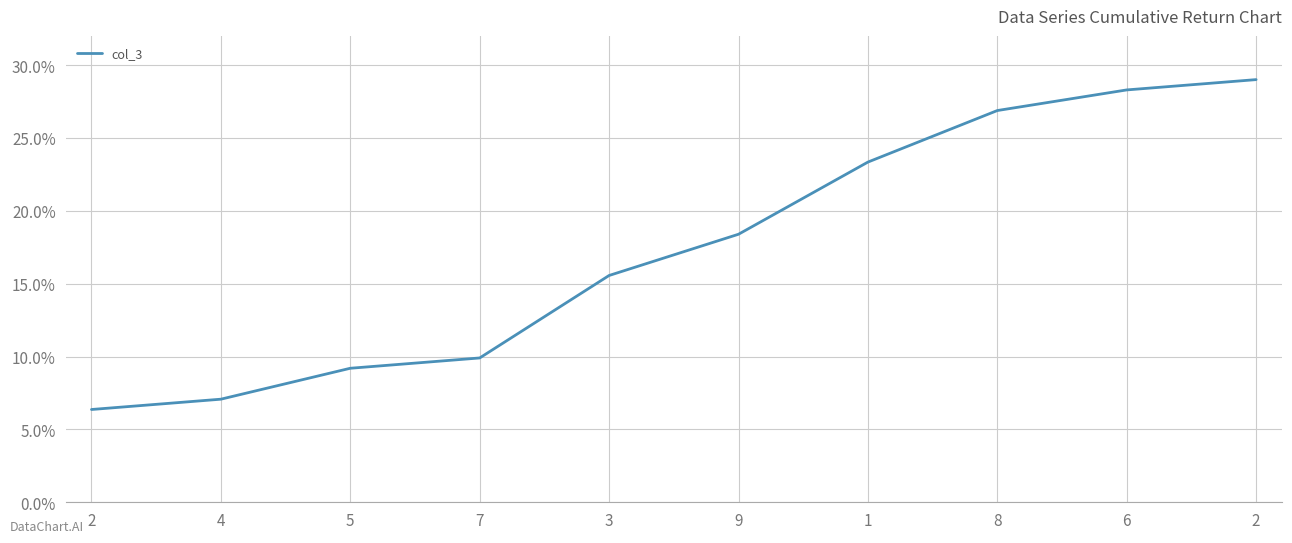

List the labels in order of value, largest first.

2, 6, 8, 1, 9, 3, 7, 5, 4, 2